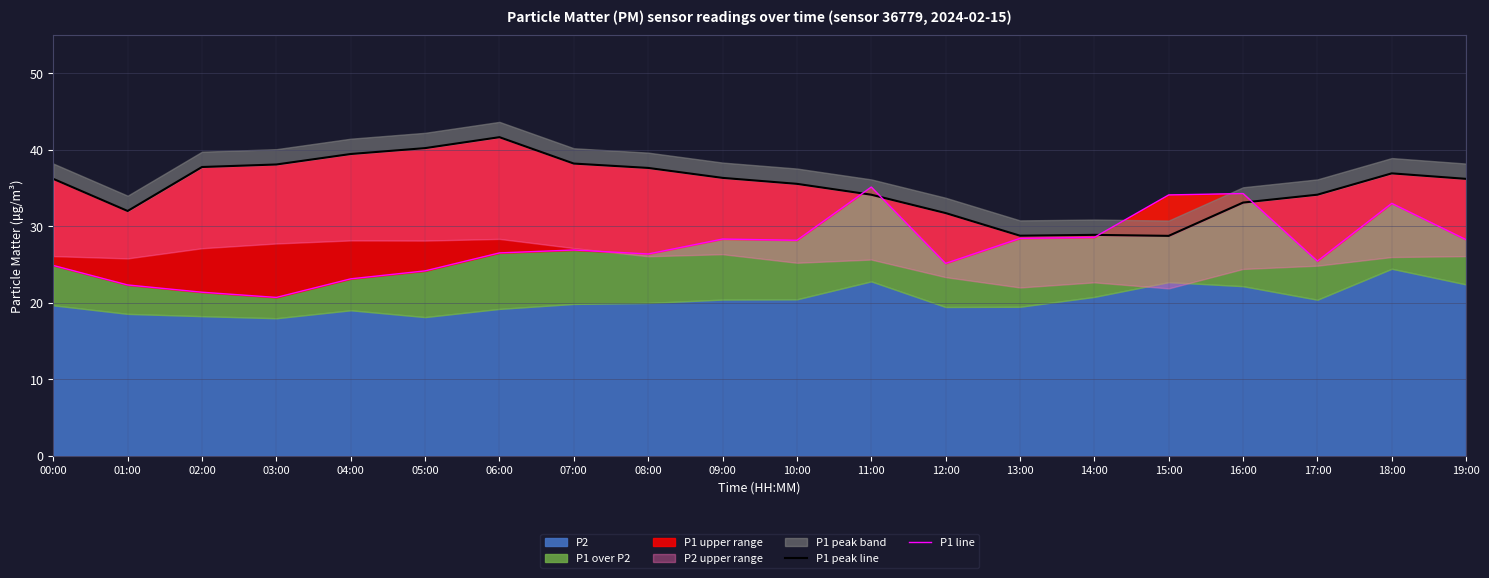

Which series has the largest total across all categories?

P1 peak line